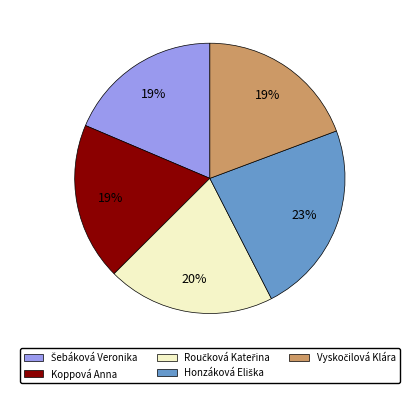

To the nearest percent, what is the average slice percentage?

20%